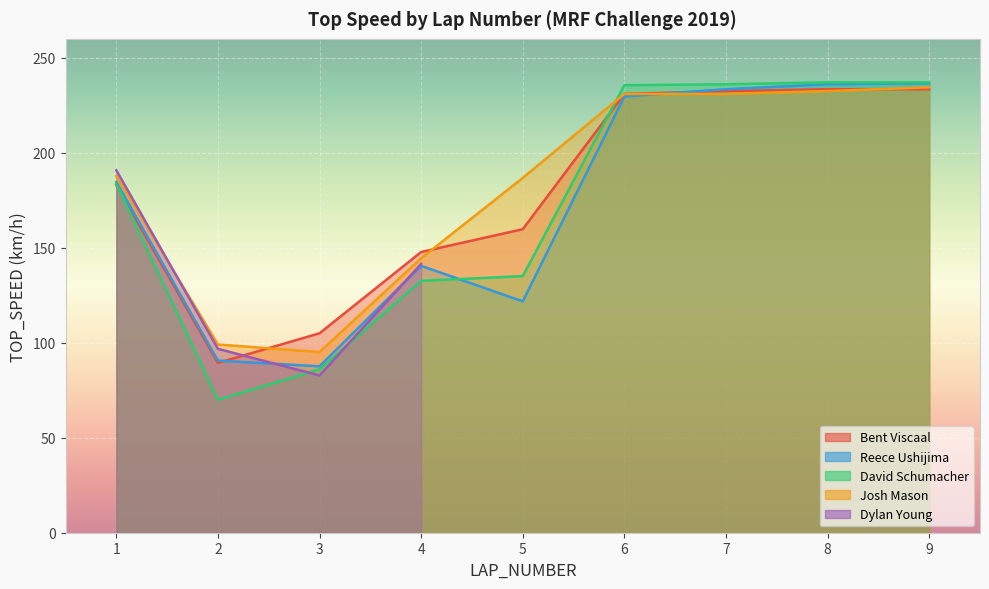

Which label corresponds to the largest value in the chart?

8